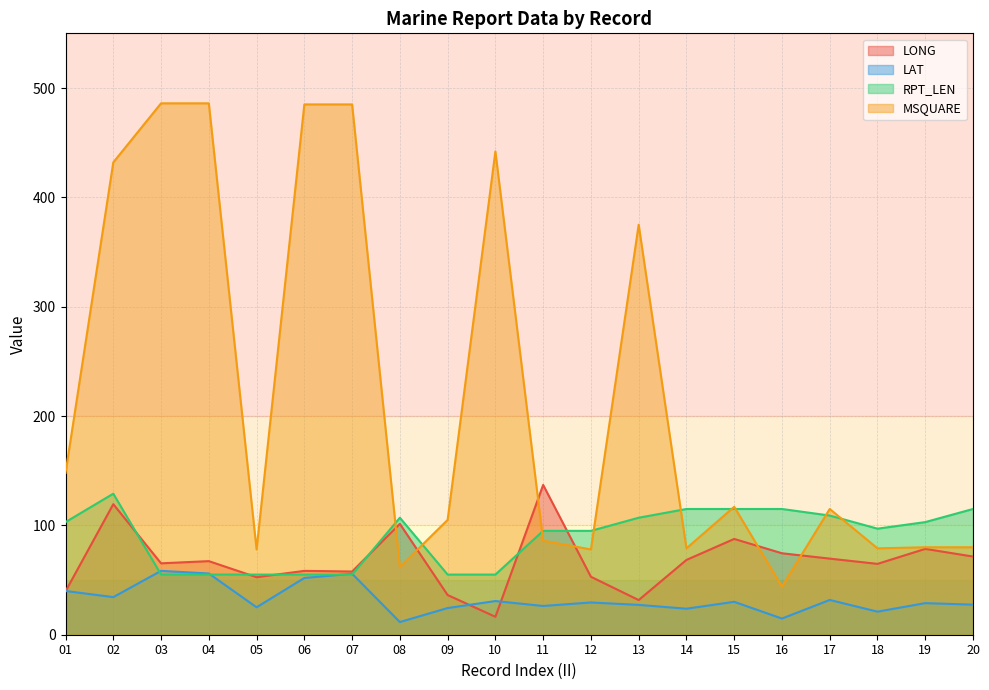

What is the minimum value for RPT_LEN?

55.0